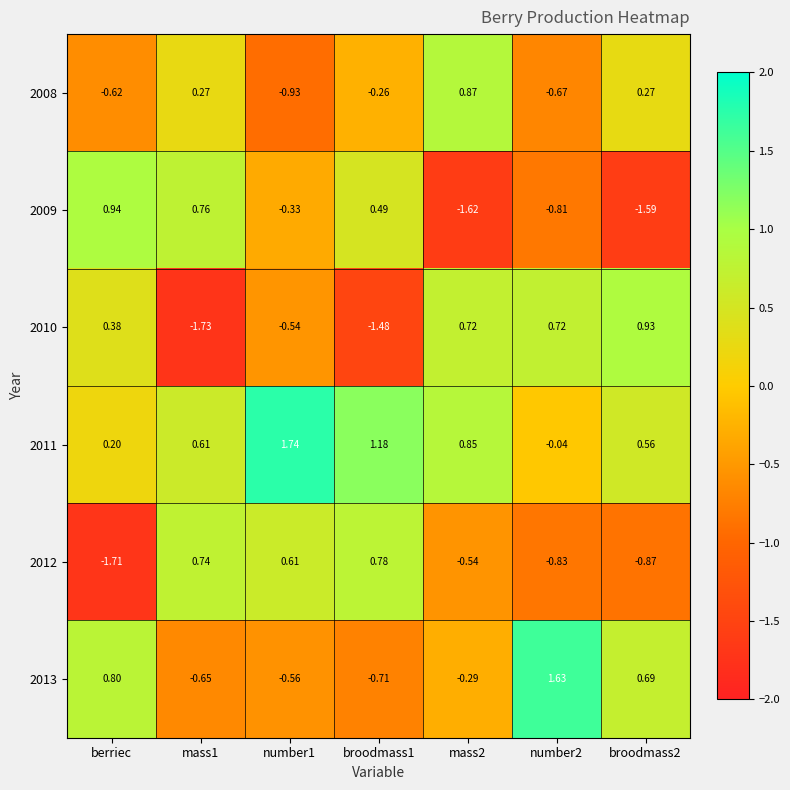

At which label does 2010 first exceed 0?

berriec